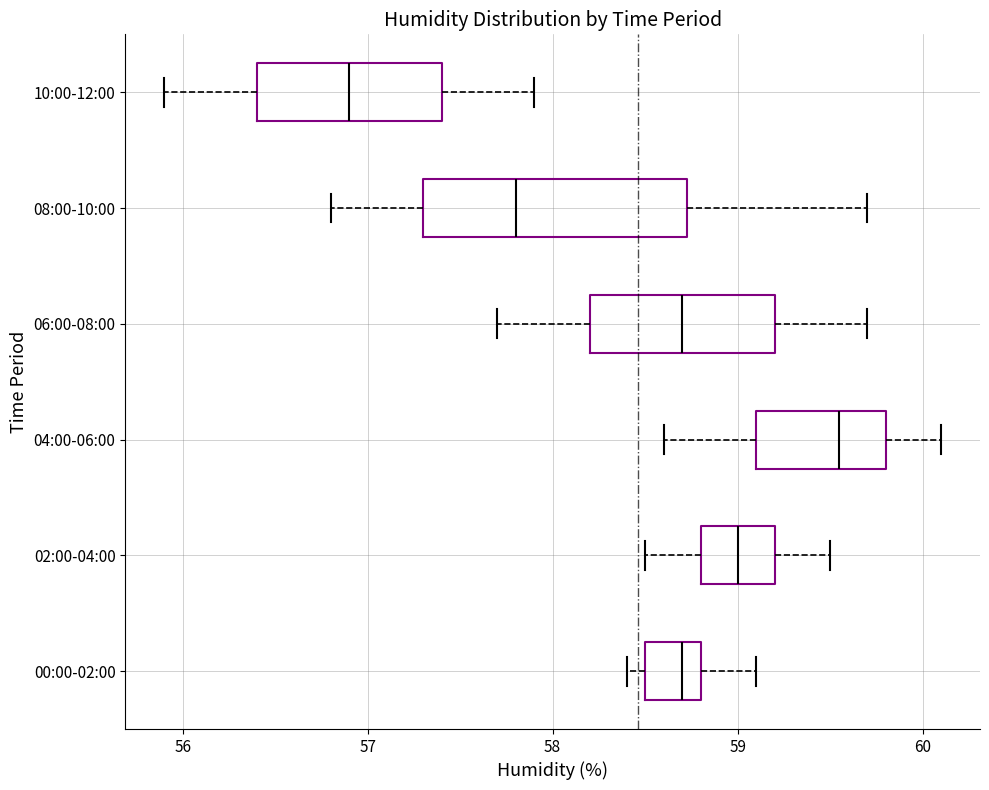

Reading bottom to top, read every box against the x-axis: the position of its median line, the range the box covers, and the ends of its whiskers. The values are not printed on the chart, so give them approximately, as read against the axis.

00:00-02:00: median 58.7, box 58.5 to 58.8, whiskers 58.4 to 59.1
02:00-04:00: median 59.0, box 58.8 to 59.2, whiskers 58.5 to 59.5
04:00-06:00: median 59.6, box 59.1 to 59.8, whiskers 58.6 to 60.1
06:00-08:00: median 58.7, box 58.2 to 59.2, whiskers 57.7 to 59.7
08:00-10:00: median 57.8, box 57.3 to 58.7, whiskers 56.8 to 59.7
10:00-12:00: median 56.9, box 56.4 to 57.4, whiskers 55.9 to 57.9